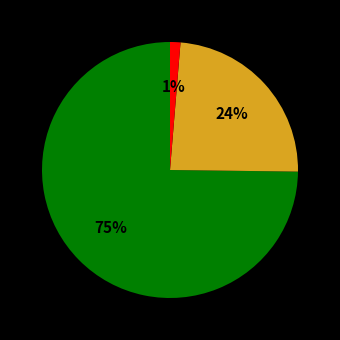

Is there any slice that represents more than half of the pie?

Yes